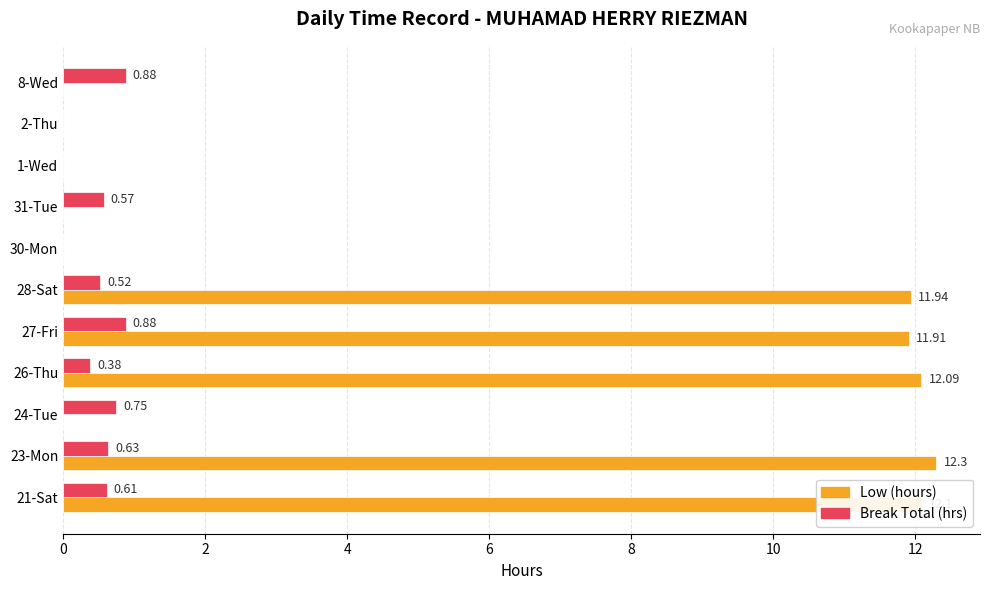

What is the average value of the Low (hours) series?

5.5